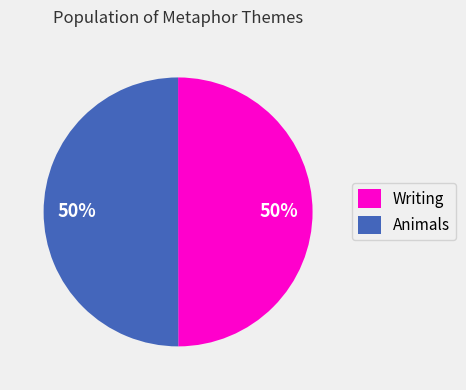

Is the sum of Writing and Animals greater than half?

Yes